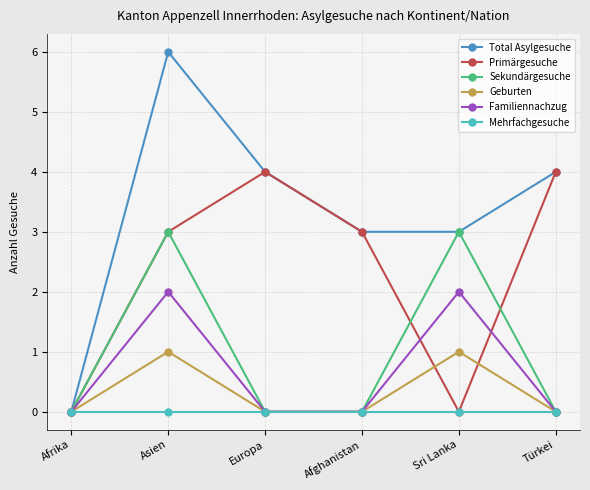

What is the highest value of the Primärgesuche series?

4